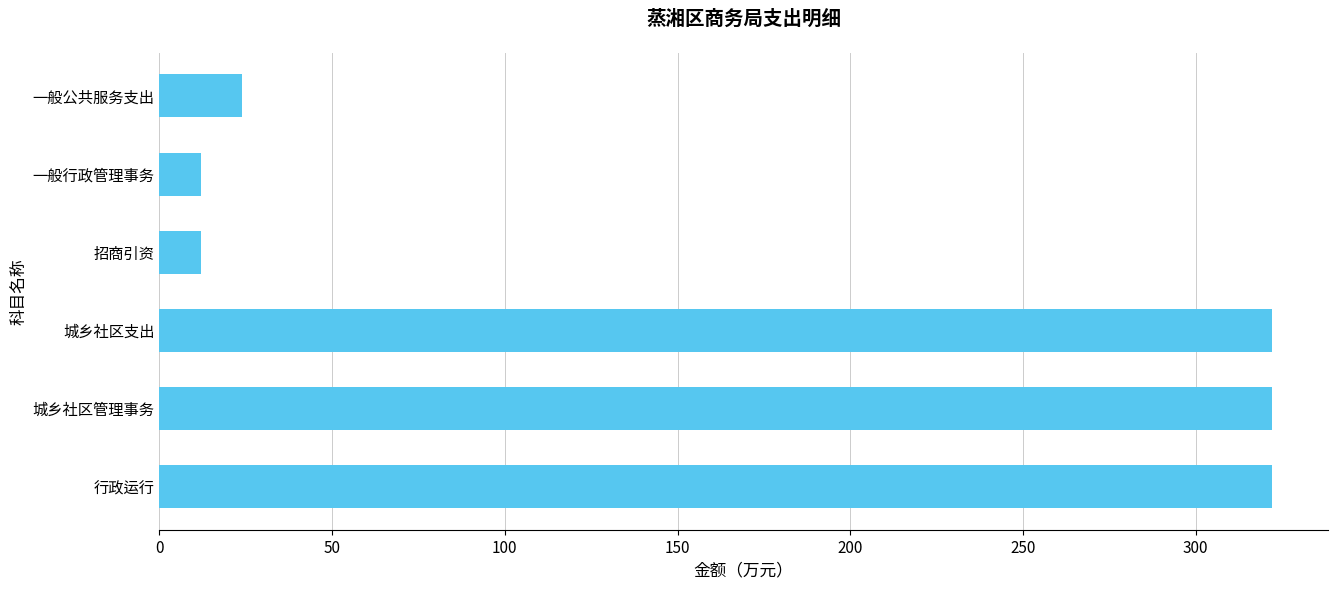

Is it true that the value at 城乡社区支出 is 322.2?

True